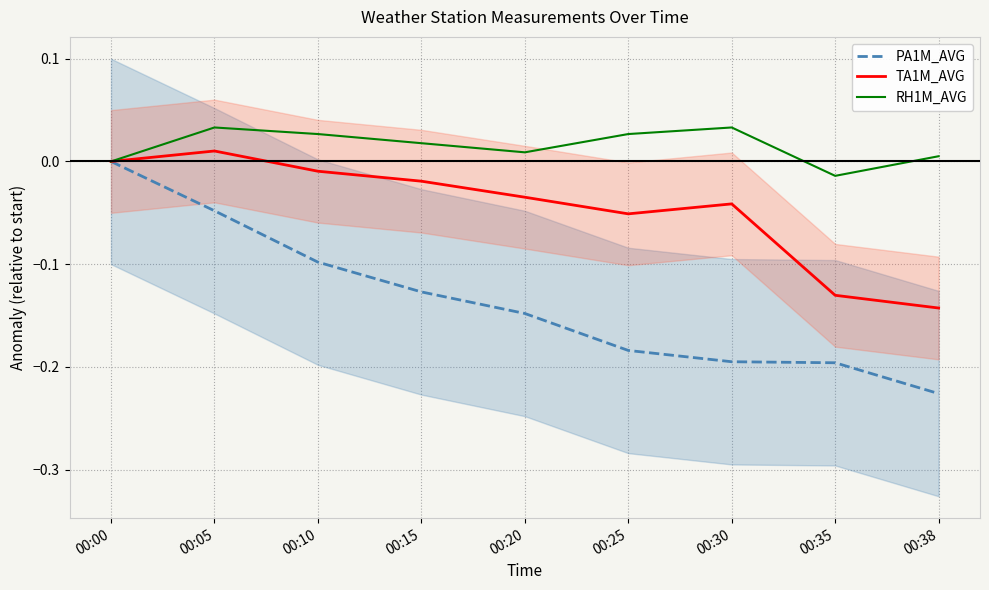

What is the sum of the RH1M_AVG values at 00:25 and 00:05?

0.1